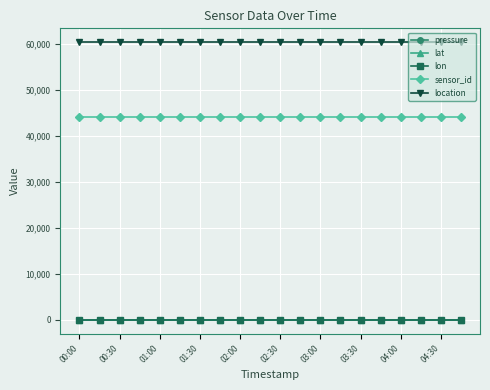

At how many categories does at least one series exceed 40972?

20